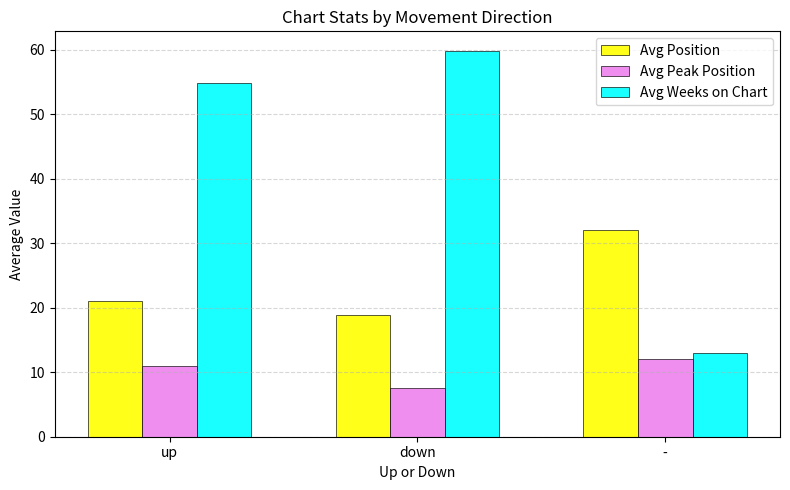

What are all the series names shown in the legend?

Avg Position, Avg Peak Position, Avg Weeks on Chart